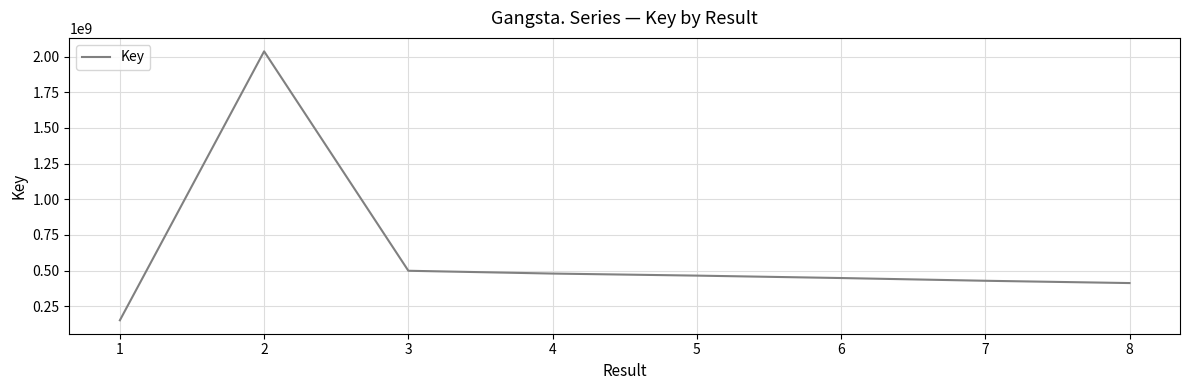

What is the sum of all values?

4919713208